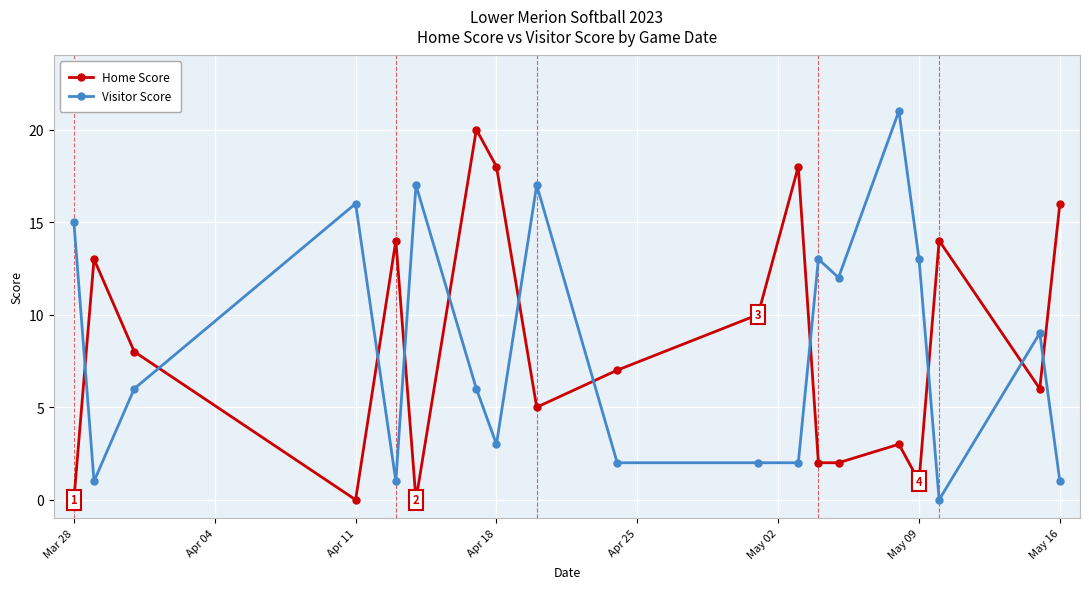

What is the average value of the Visitor Score series?

8